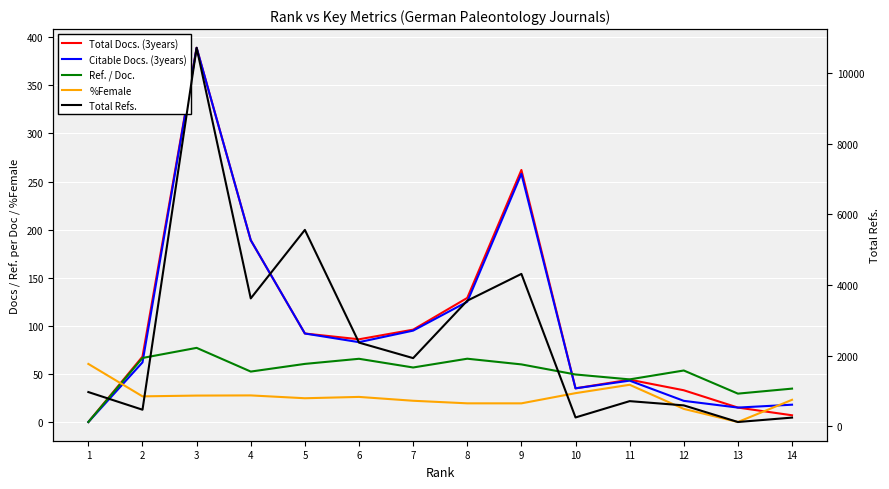

At which category is the sum across all series the highest?

3